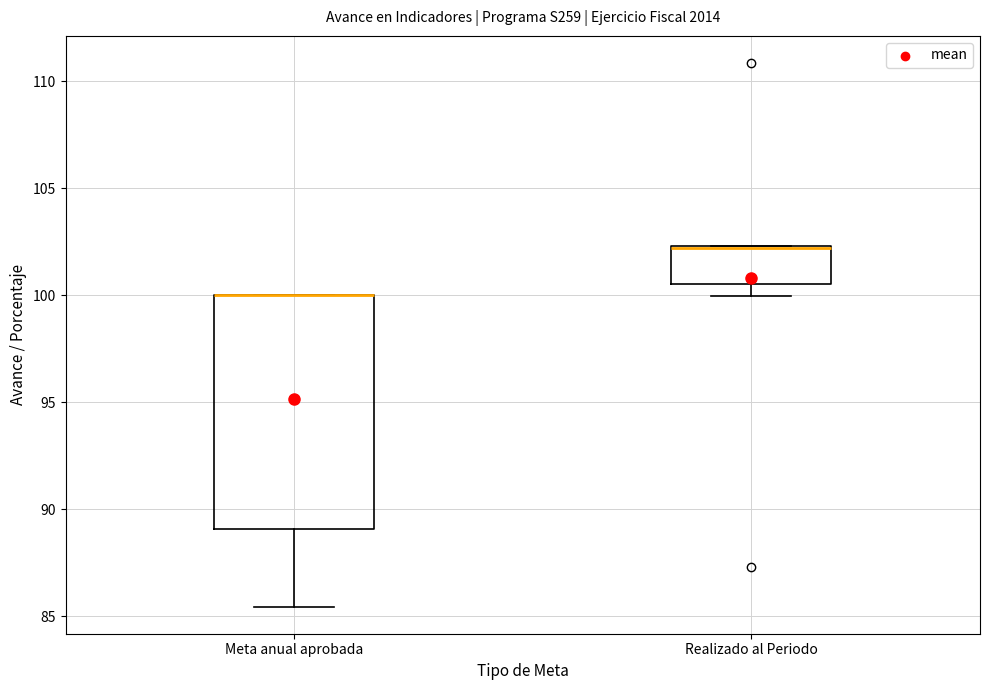

Reading left to right, transcribe this box plot: for each box, give where its median line is, the range the box spans, and where its two whiskers end, as read against the y-axis. The values are not printed on the chart, so give them approximately, as read against the axis.

Meta anual aprobada: median 100.0 (drawn on the box's upper edge), box 89.0 to 100.0, whiskers 85.5 to 100.0
Realizado al Periodo: median 102.0 (drawn on the box's upper edge), box 100.5 to 102.5, whiskers 100.0 to 102.5